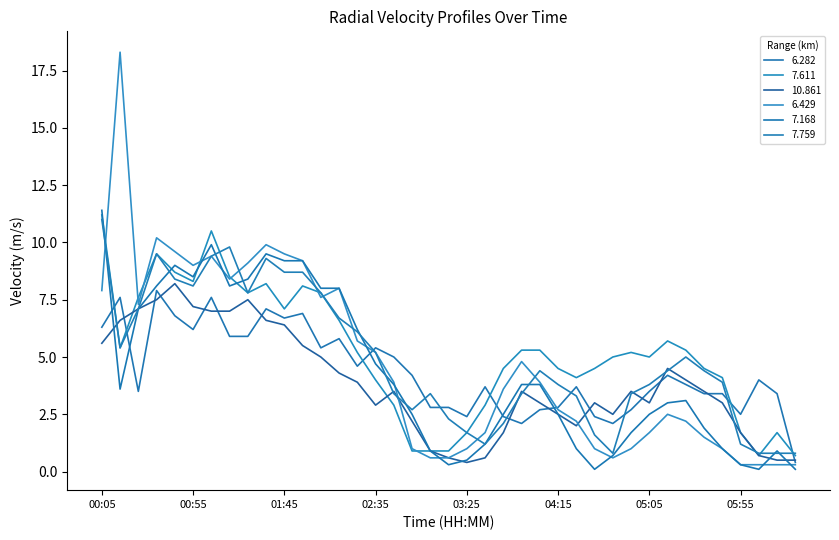

True or false: 6.282 and 7.168 cross at least once.

True